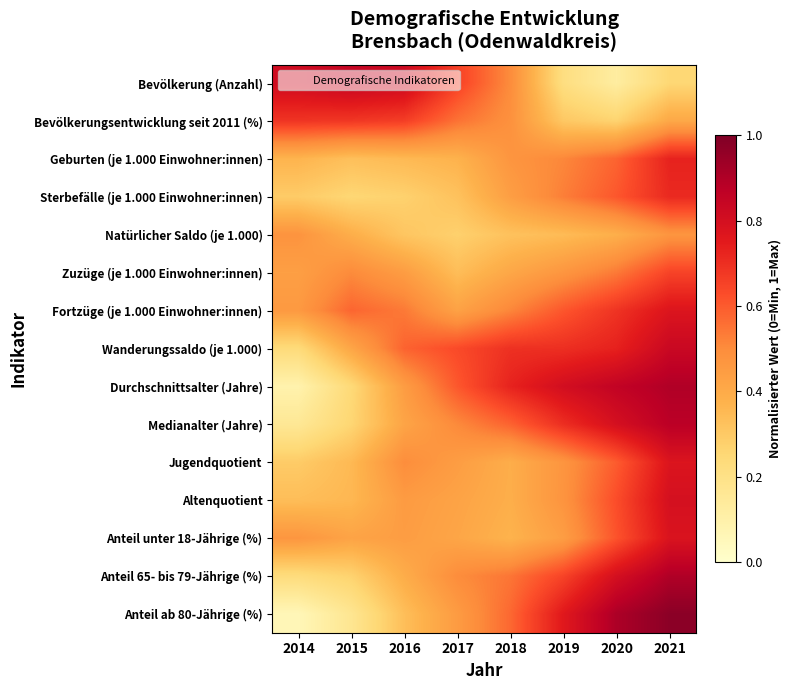

Between 2018 and 2016, which is larger?

2016